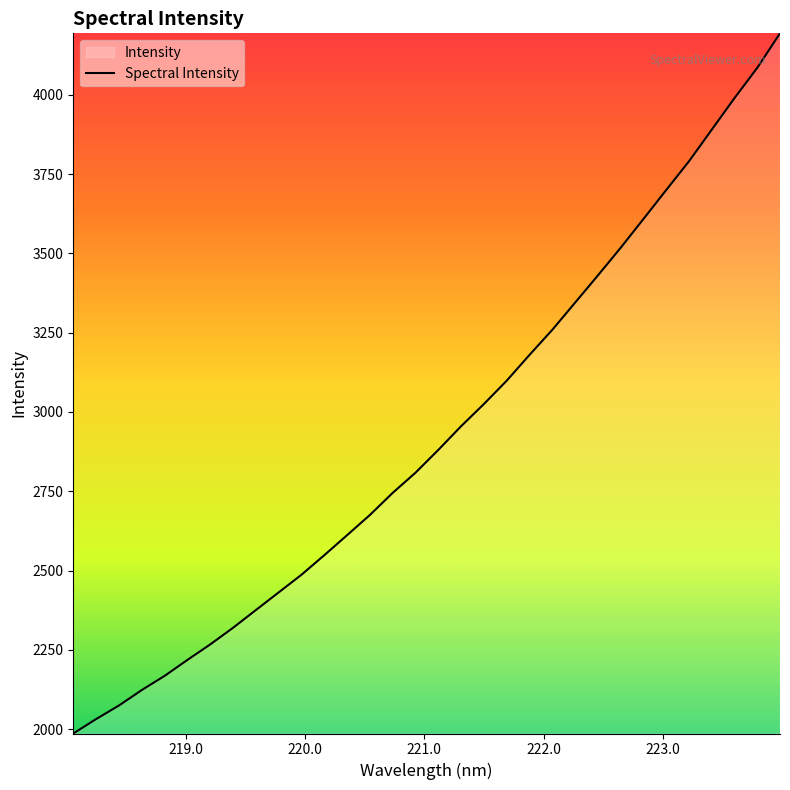

What is the greatest value displayed?

4193.7